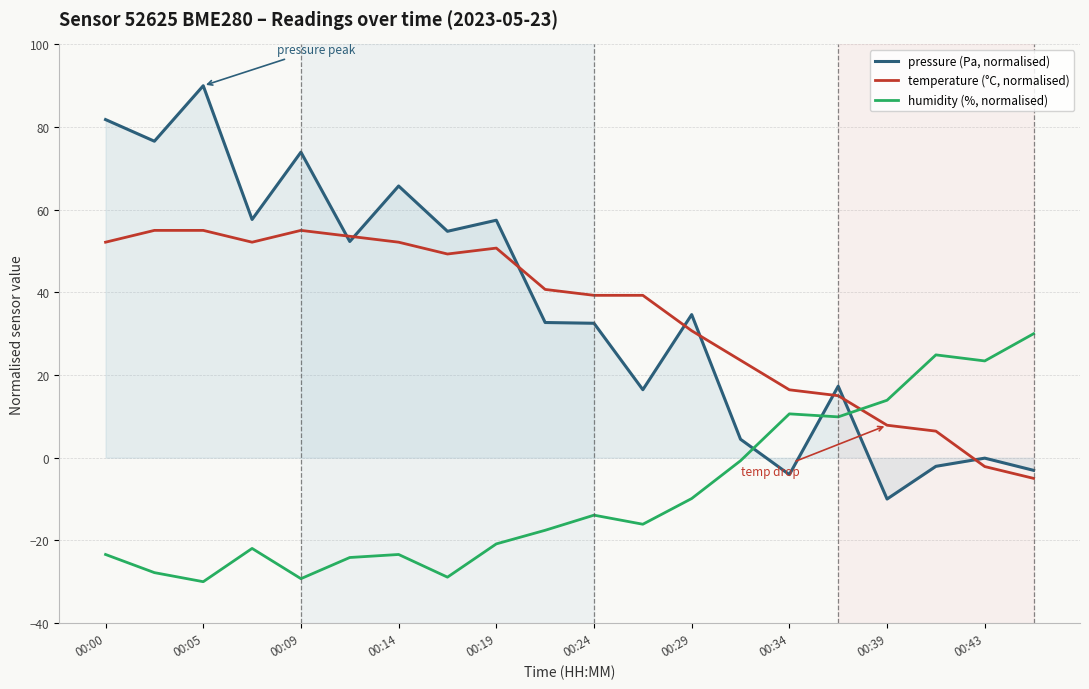

Rank the series by their maximum value, from highest to lowest.

pressure (Pa, normalised), temperature (°C, normalised), humidity (%, normalised)